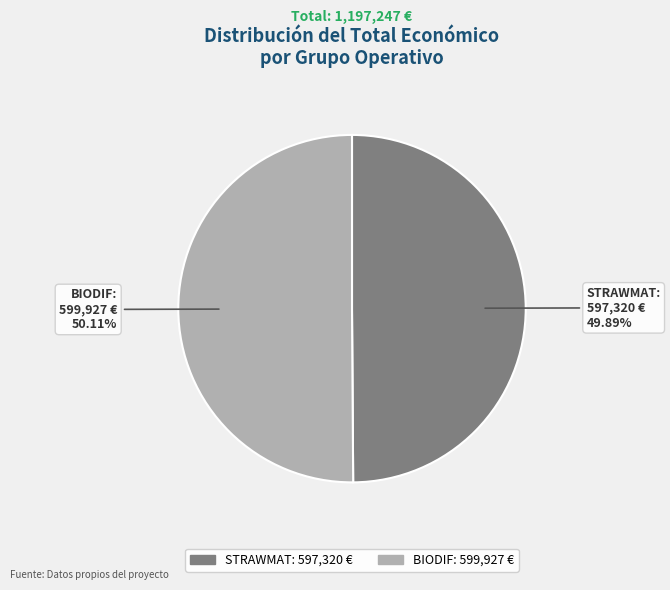

Is it true that STRAWMAT is 50% of the pie?

True